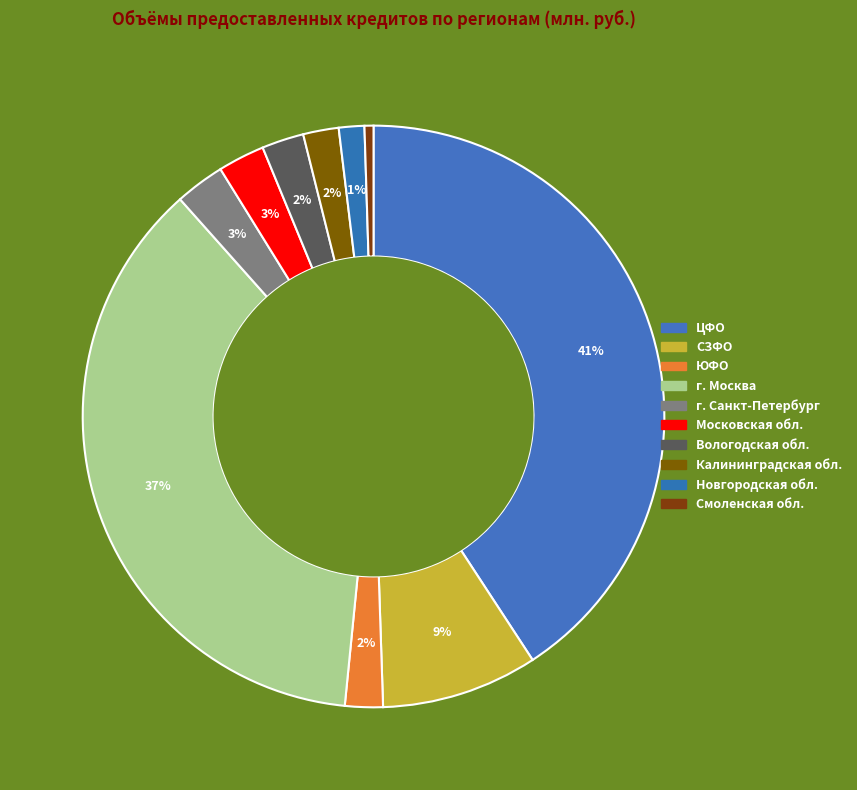

How many segments does this pie chart have?

10